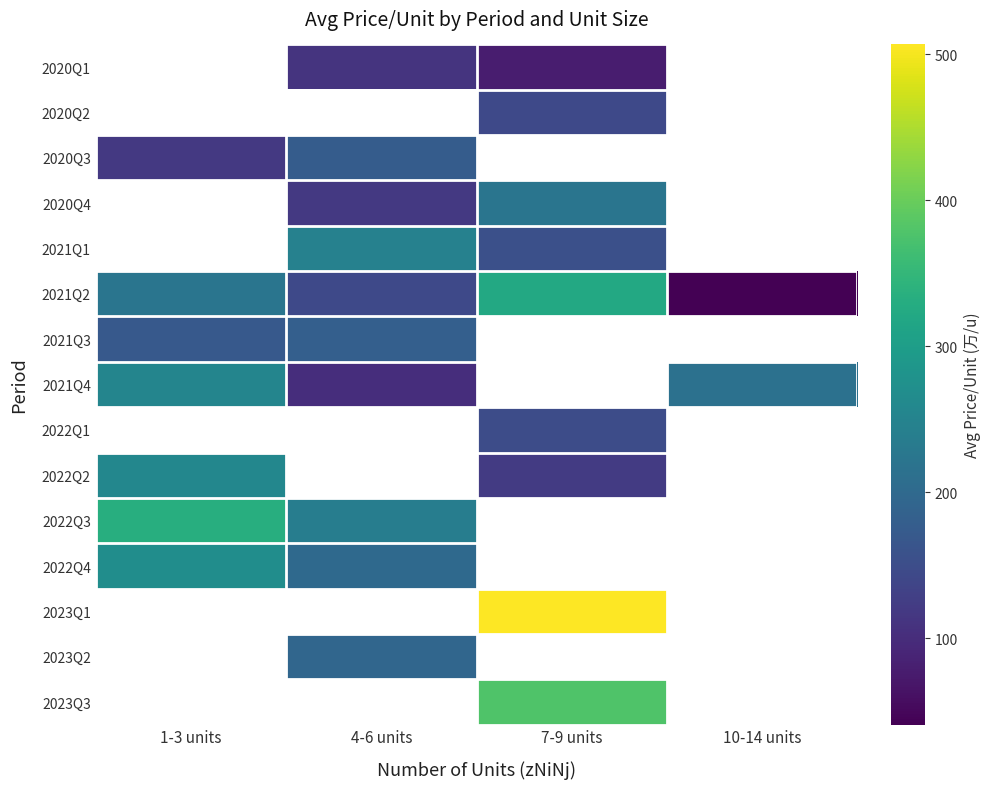

Which label corresponds to the largest value in the chart?

7-9 units